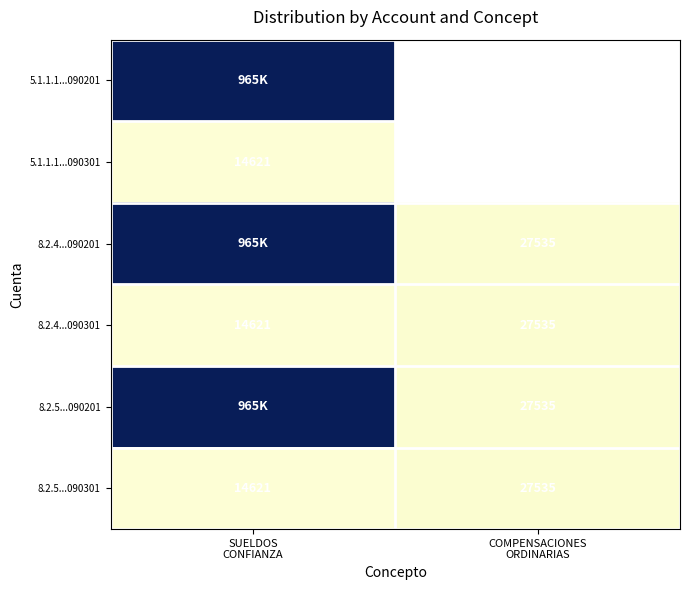

What is the difference between the maximum and minimum values in the 8.2.4...090301 series?

12913.2